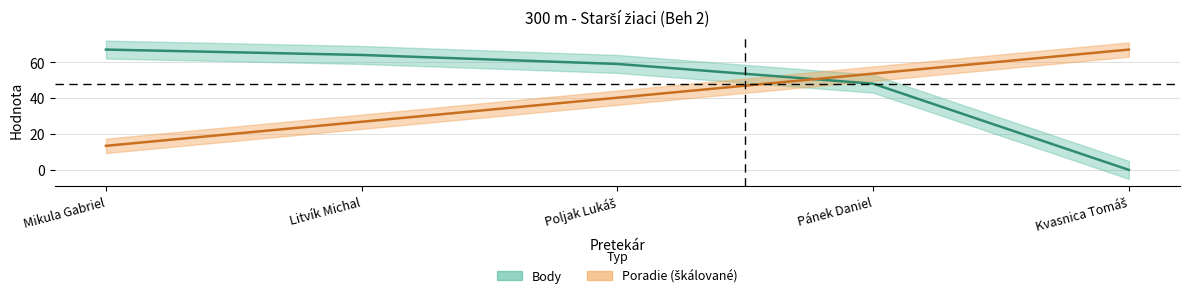

What position from the left is Litvík Michal?

2